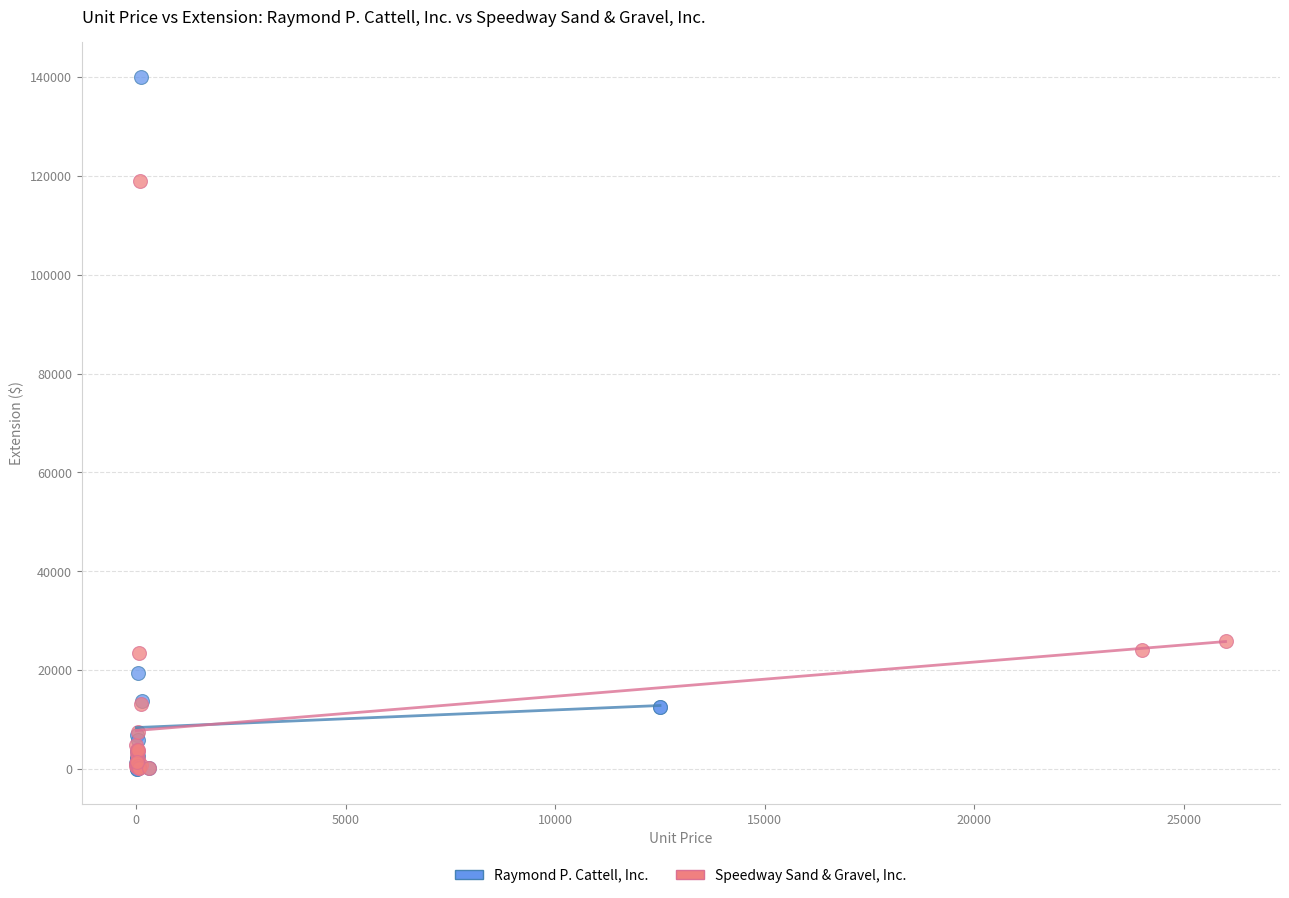

Which series has the widest spread of Y values?

Raymond P. Cattell, Inc.